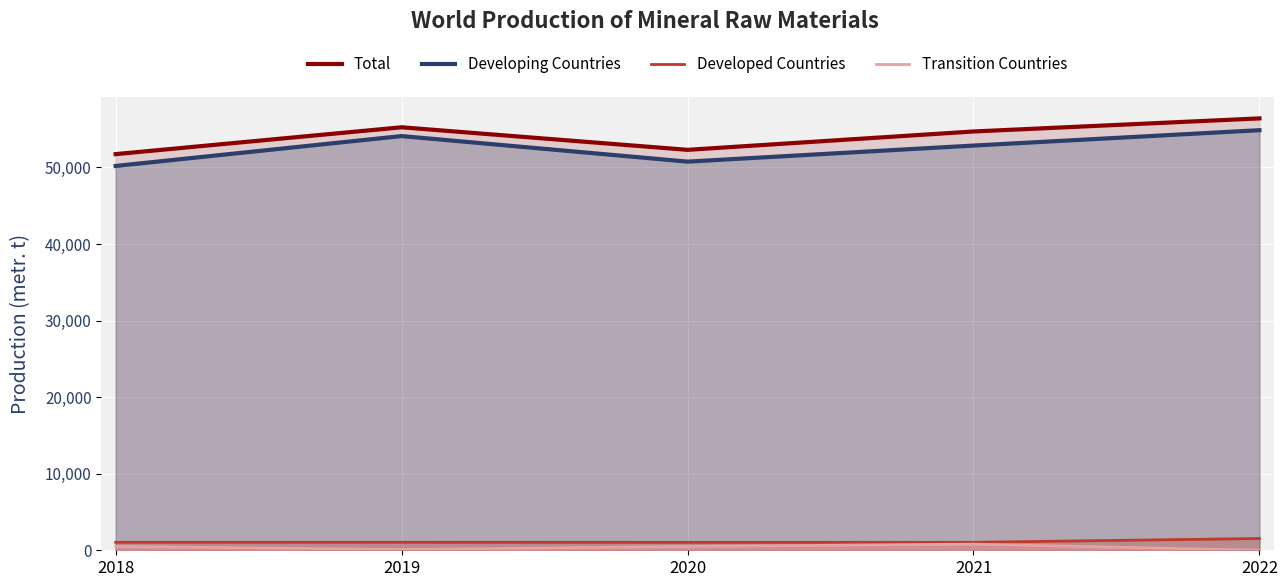

Reading left to right, what are all the values shown in this chart?

Total: 2018=51737	2019=55243	2020=52298	2021=54695	2022=56404
Developing Countries: 2018=50192	2019=54096	2020=50758	2021=52855	2022=54864
Developed Countries: 2018=1045	2019=1045	2020=1040	2021=1040	2022=1540
Transition Countries: 2018=500	2019=102	2020=500	2021=800	2022=0